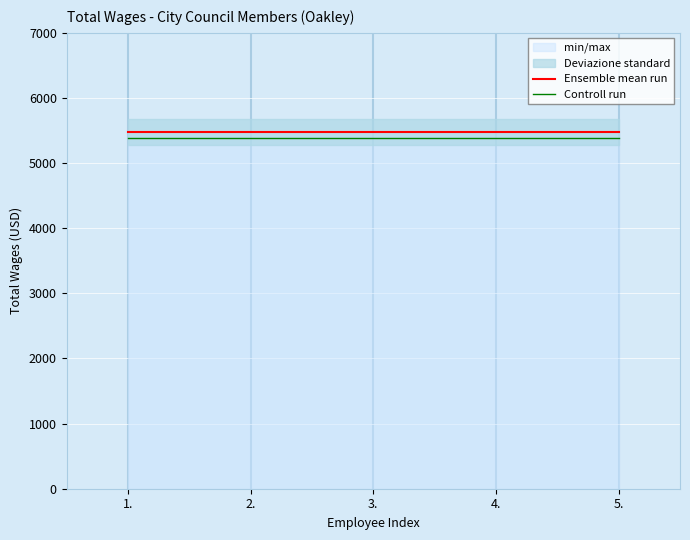

What is the label of the 1st point from the right?

5.